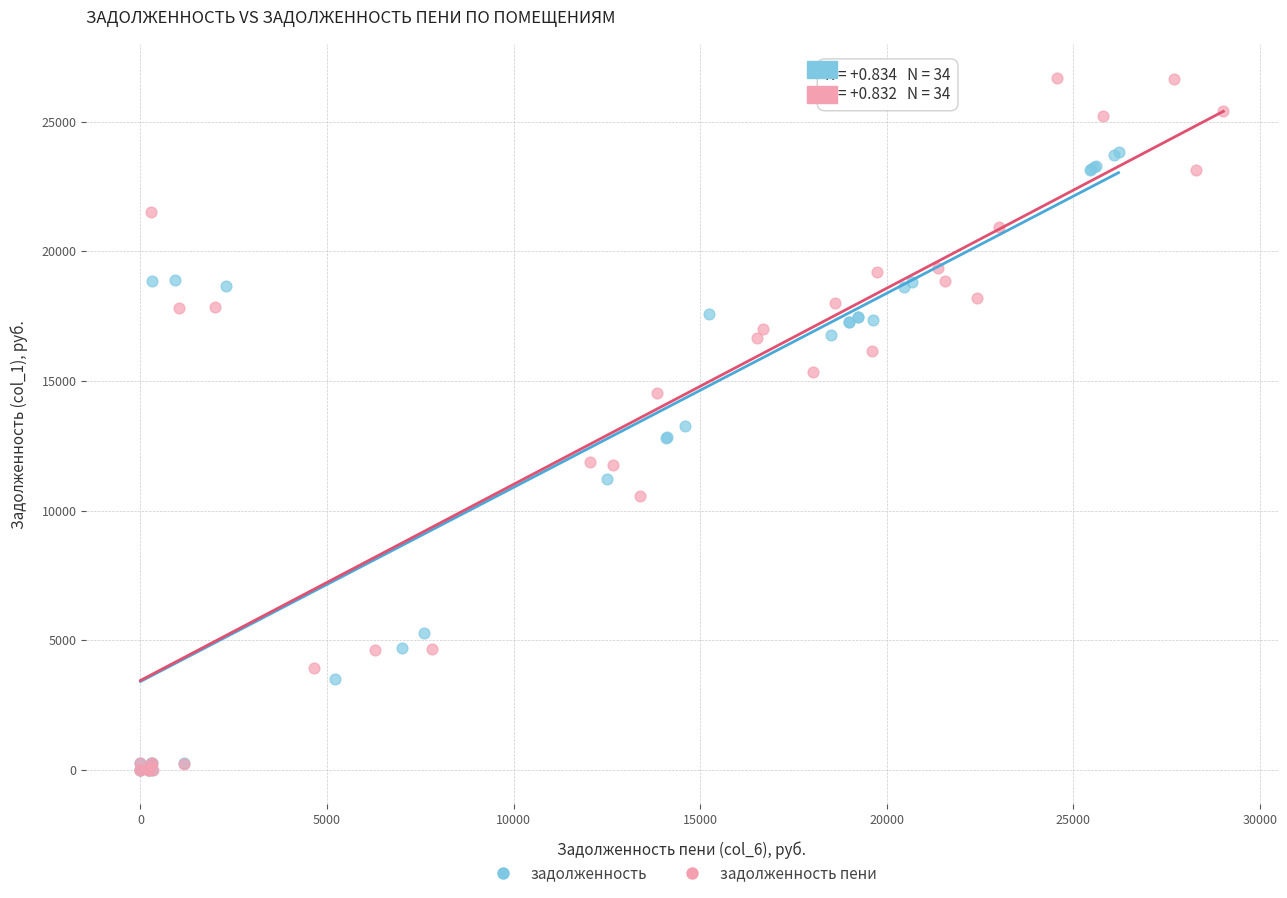

Which series has the largest Y range (max minus min)?

задолженность пени